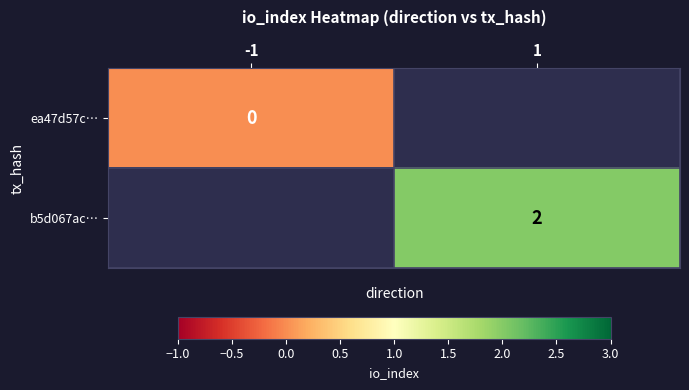

True or false: b5d067ac… has a value of 1 at 1.

False